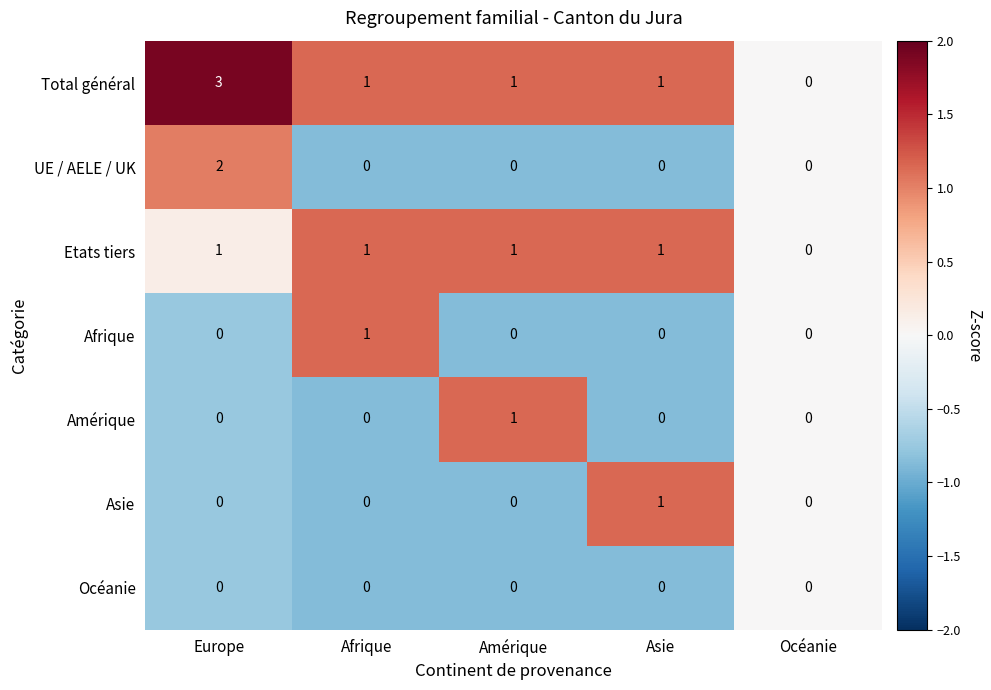

Which series has the largest range (max minus min)?

Total général